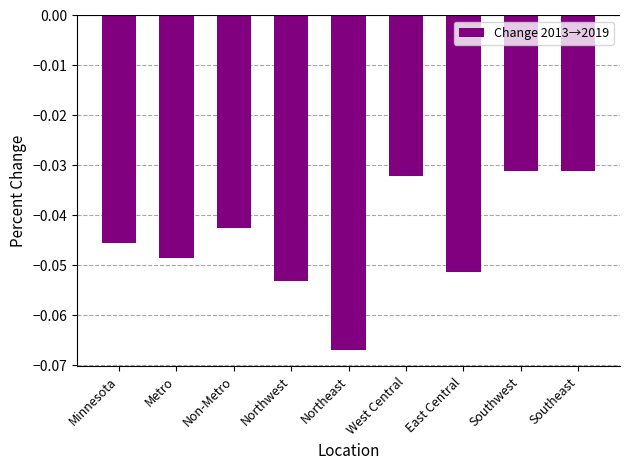

True or false: the data shows -0.0 at East Central.

False